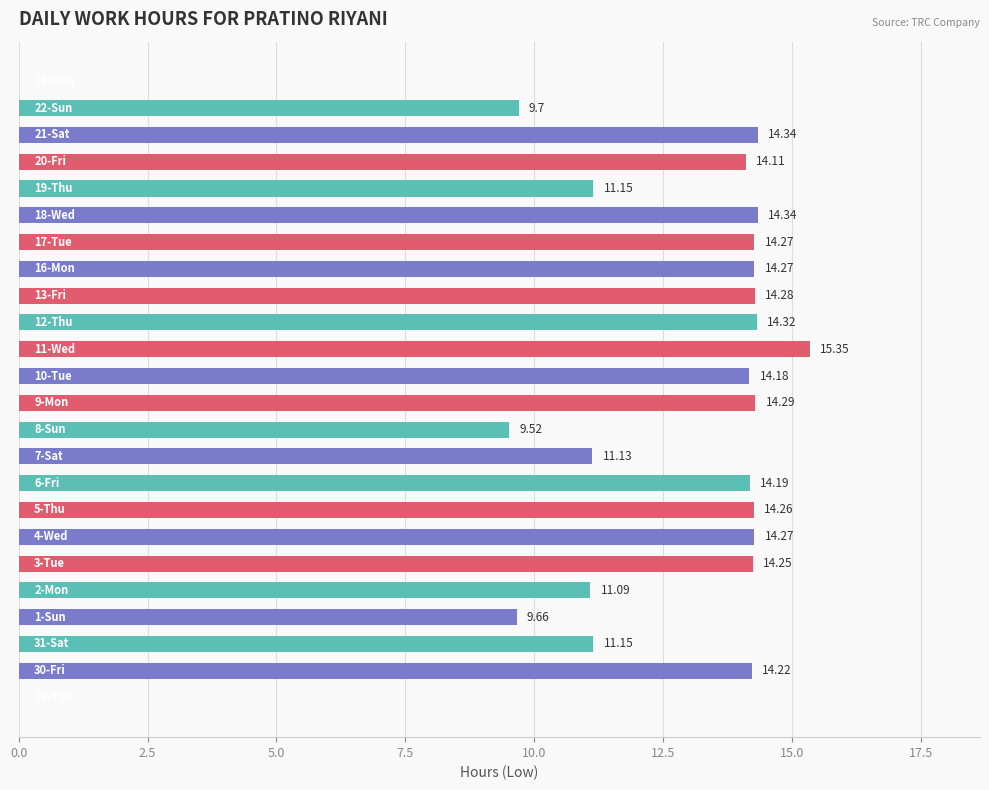

What is the sum of all values?

288.3